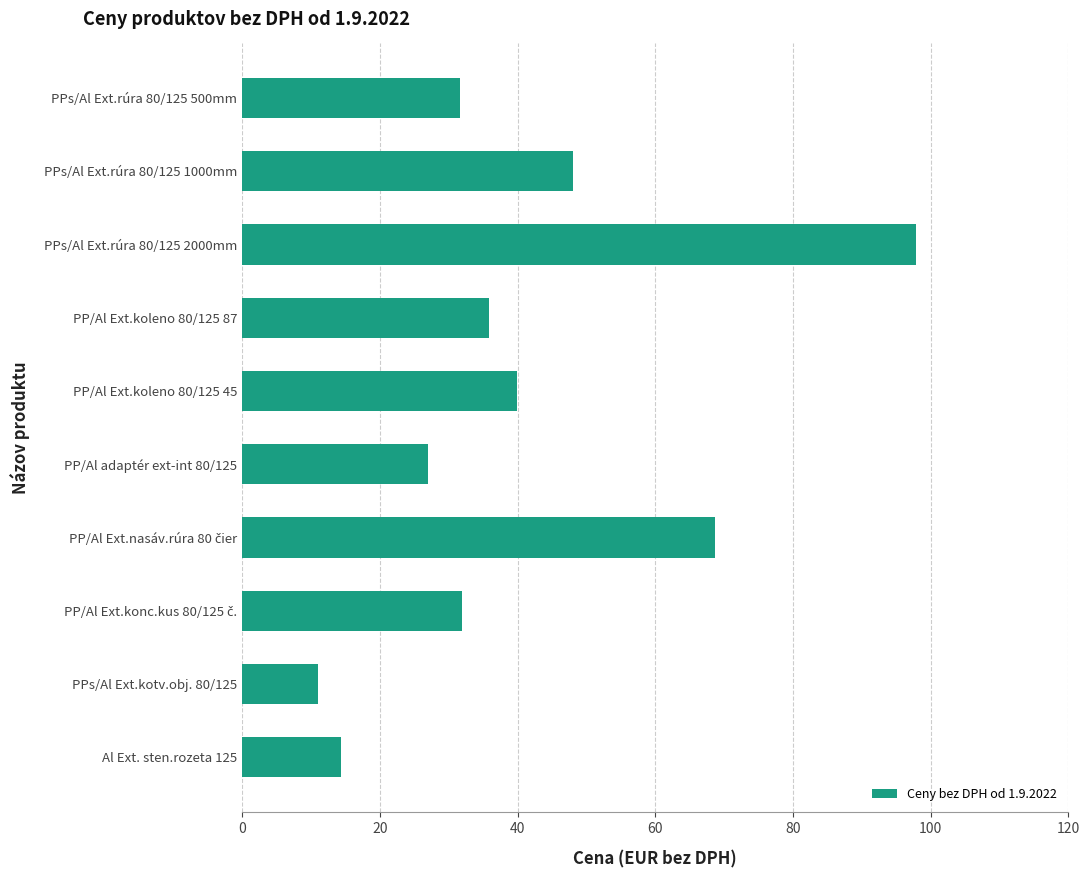

What is the ratio of the value at PPs/Al Ext.rúra 80/125 2000mm to the value at PP/Al adaptér ext-int 80/125?

3.6